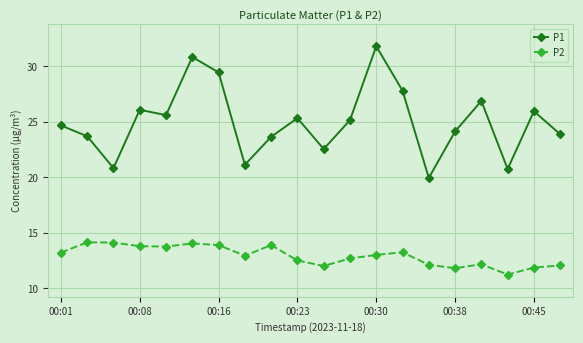

True or false: P1 has more than 1 points higher than both neighbors.

True